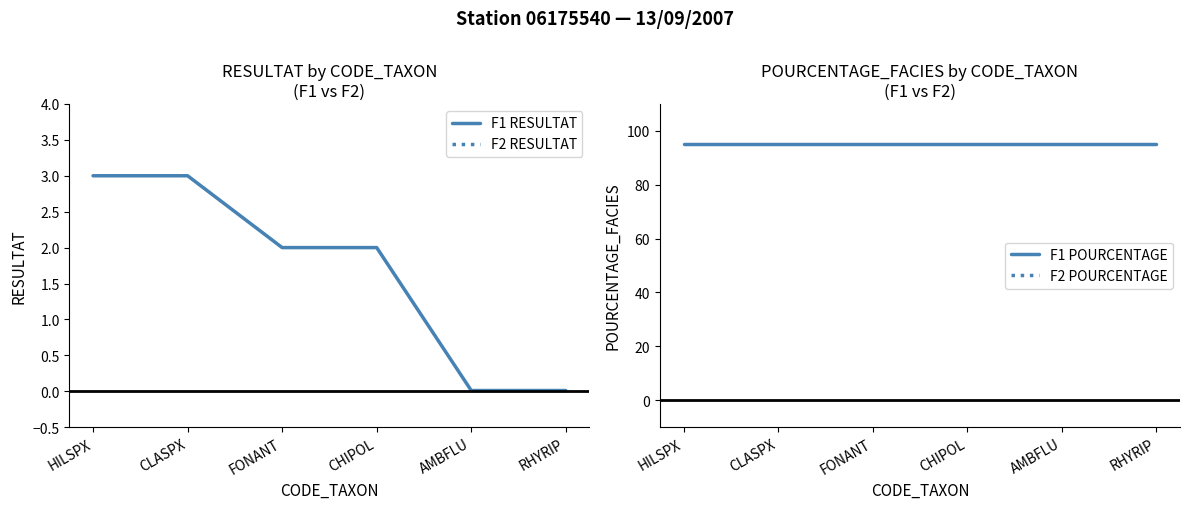

Which category has the highest value across all series?

HILSPX